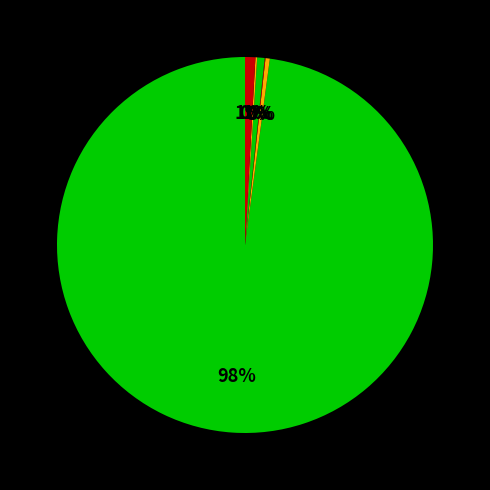

How many segments does this pie chart have?

6